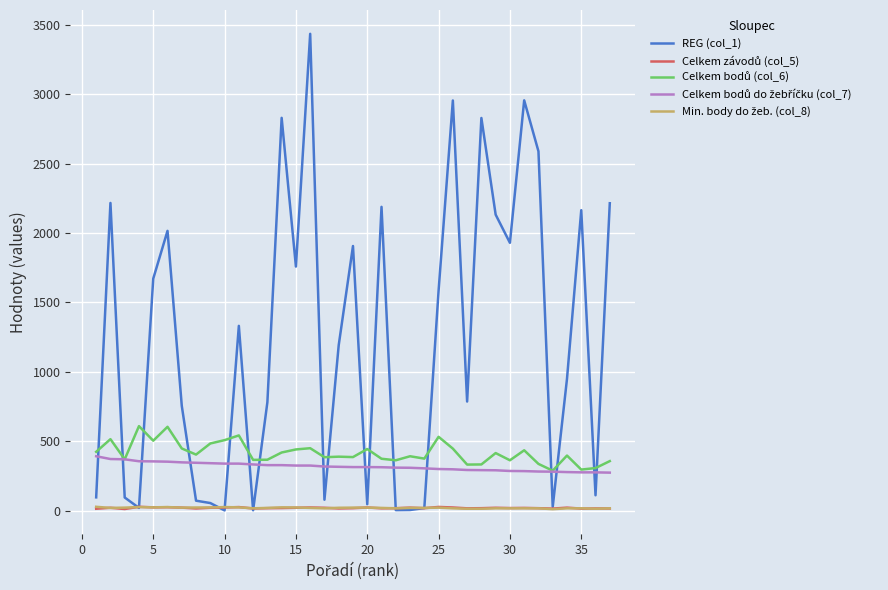

Which series has the widest spread of values?

REG (col_1)